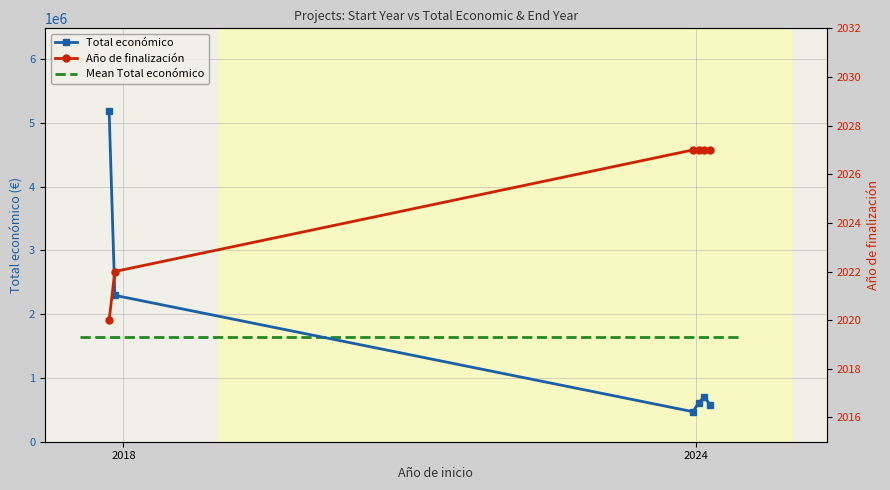

Where does the Total económico series first go above 706697?

2018